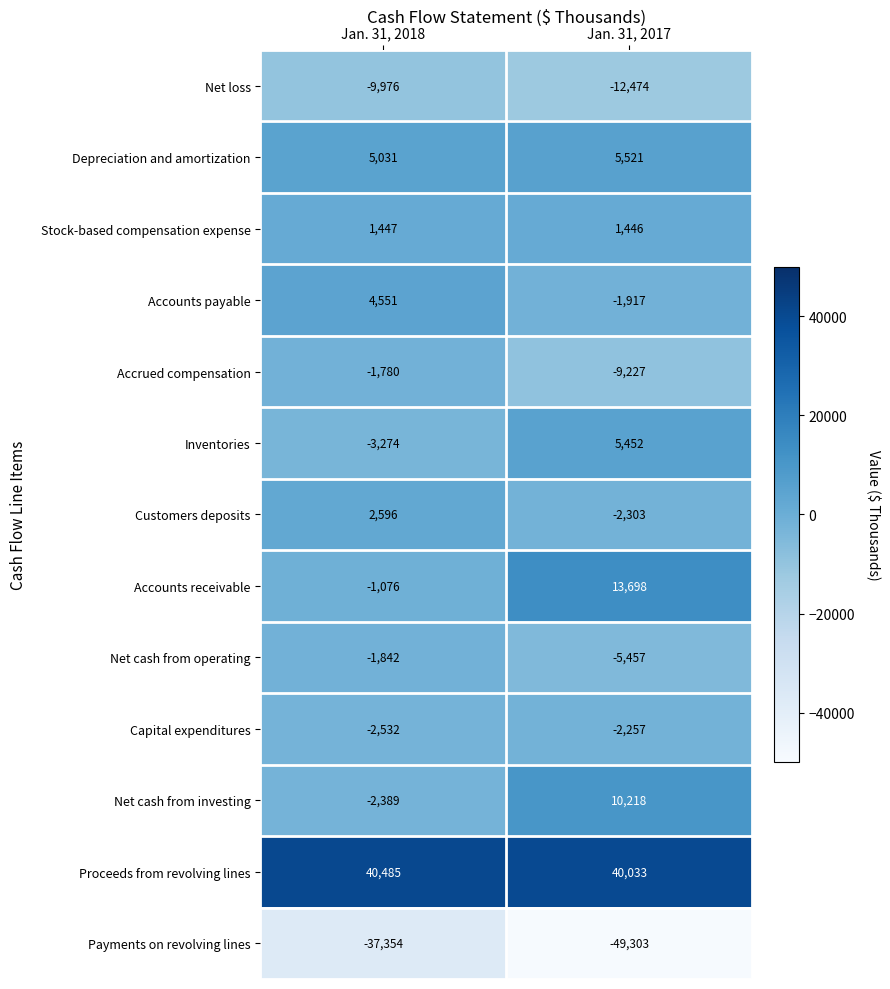

Read the Customers deposits value at Jan. 31, 2018, to the nearest 50.

2600